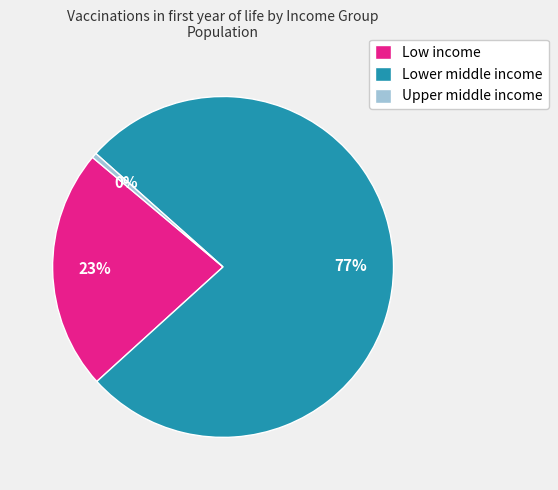

Is there any slice that represents more than half of the pie?

Yes